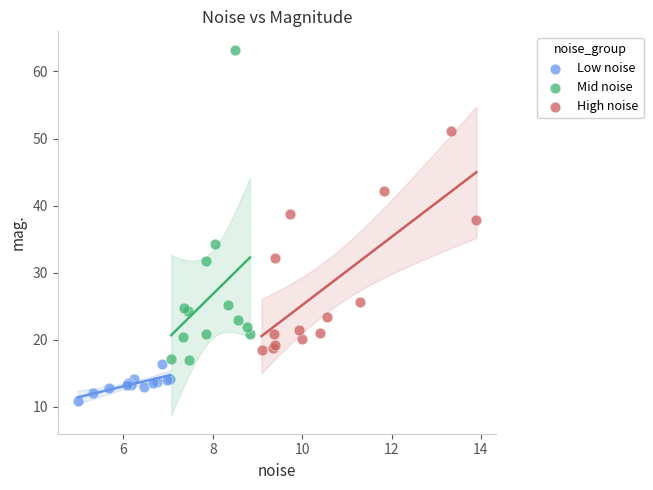

Which series contains the highest Y value?

Mid noise